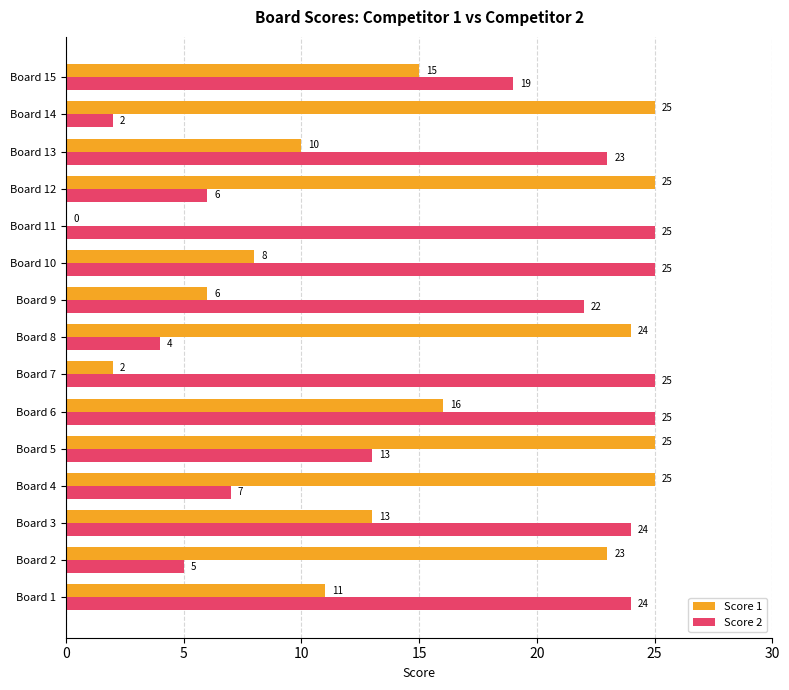

Which series changed the most between Board 14 and Board 15?

Score 2